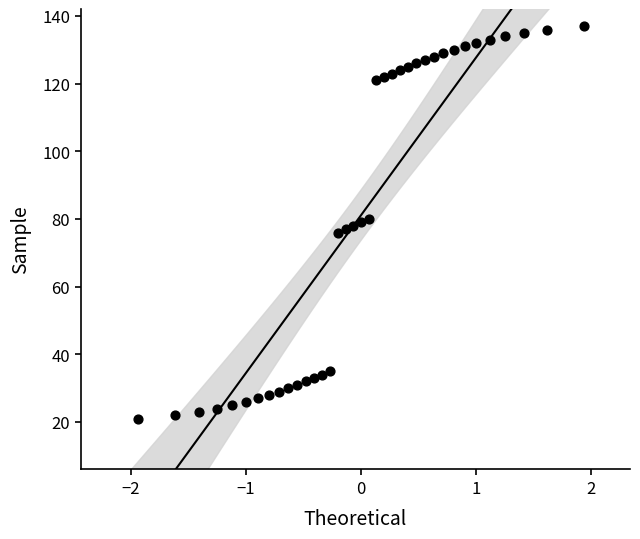

Count the number of points in this scatter plot.

37